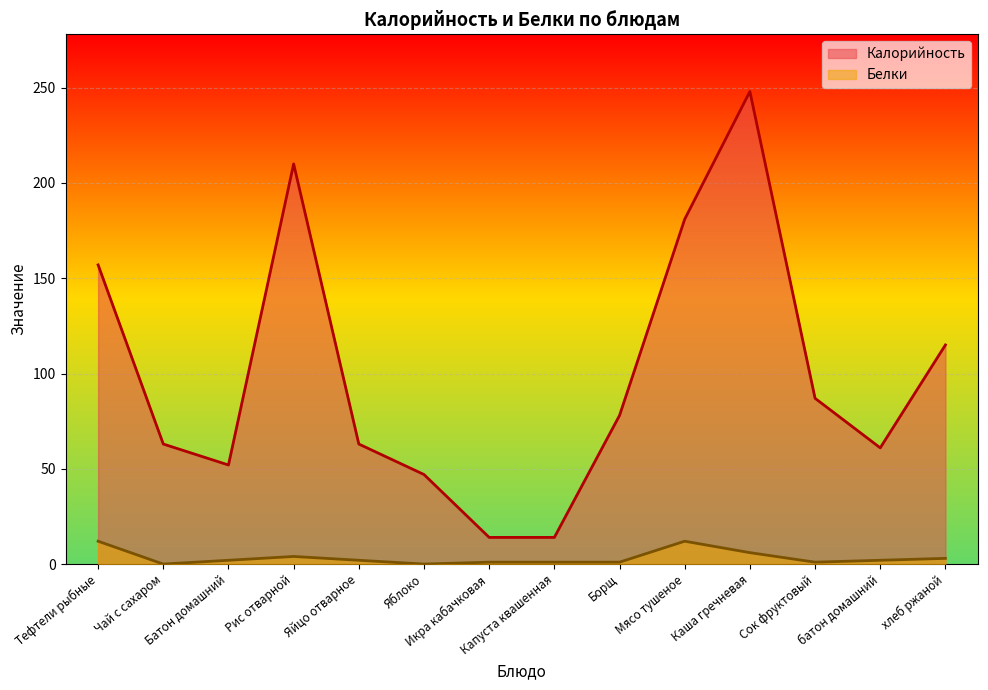

True or false: Калорийность and Белки intersect in this chart.

False